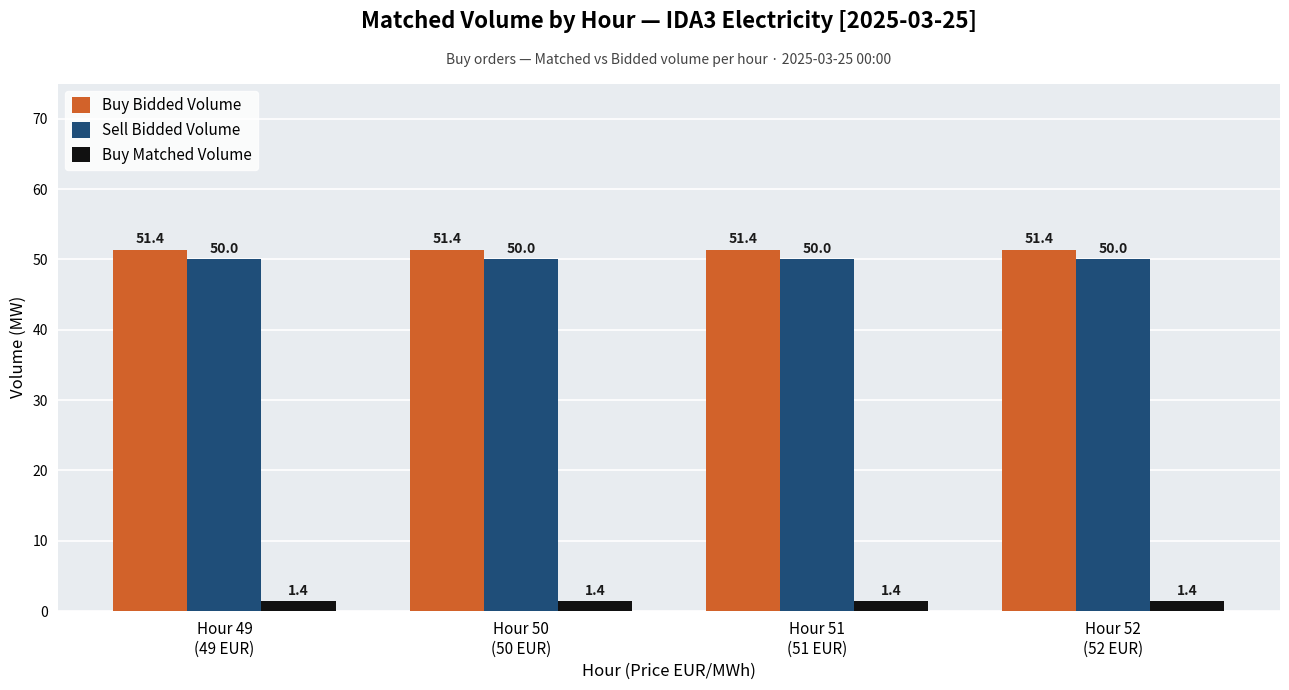

What is the maximum value for Buy Matched Volume?

1.4